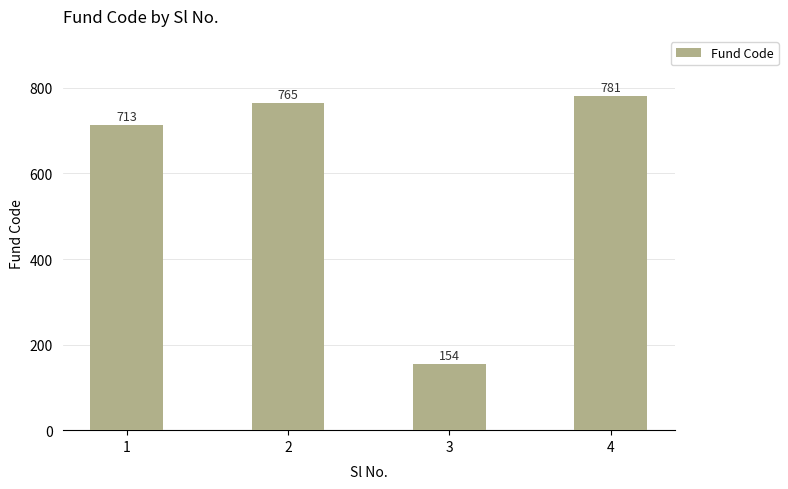

What is the approximate value at 3?

154